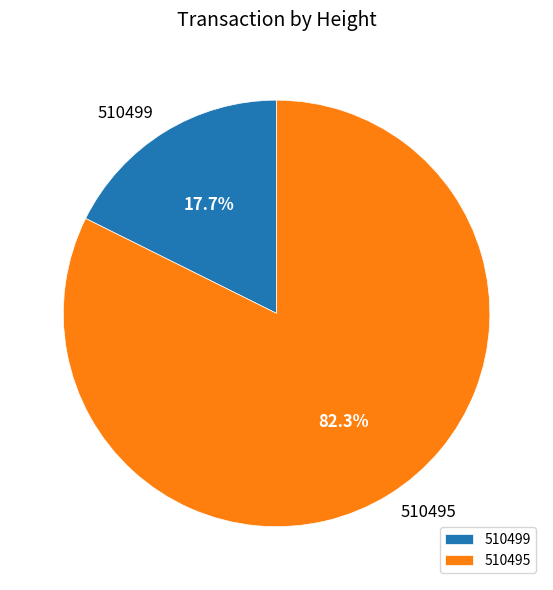

Which category accounts for the majority?

510495